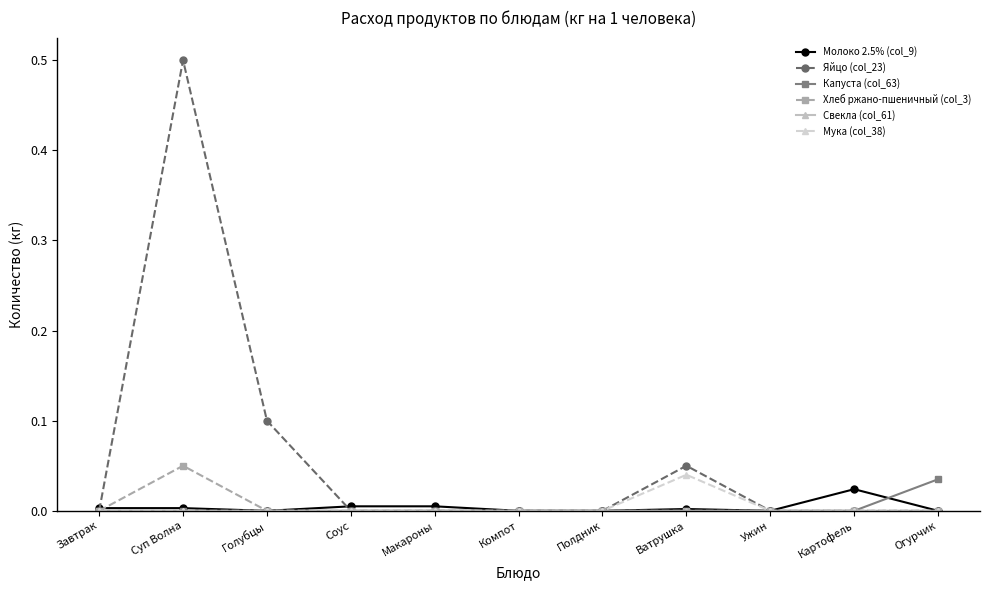

Does the chart display data point markers on the line(s)?

Yes